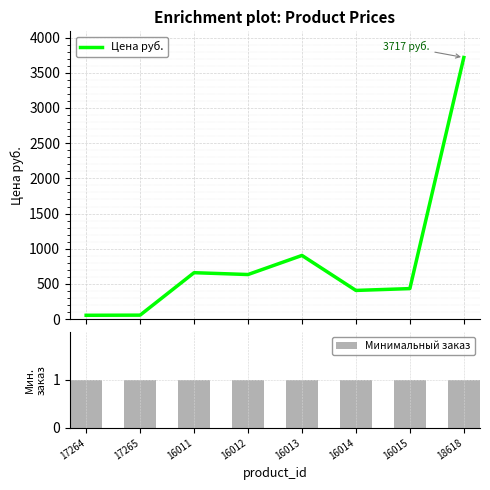

Reading left to right, extract all data points from this chart.

Цена руб.: 55	57	660	634	905	408	434	3717
Минимальный заказ: 1	1	1	1	1	1	1	1